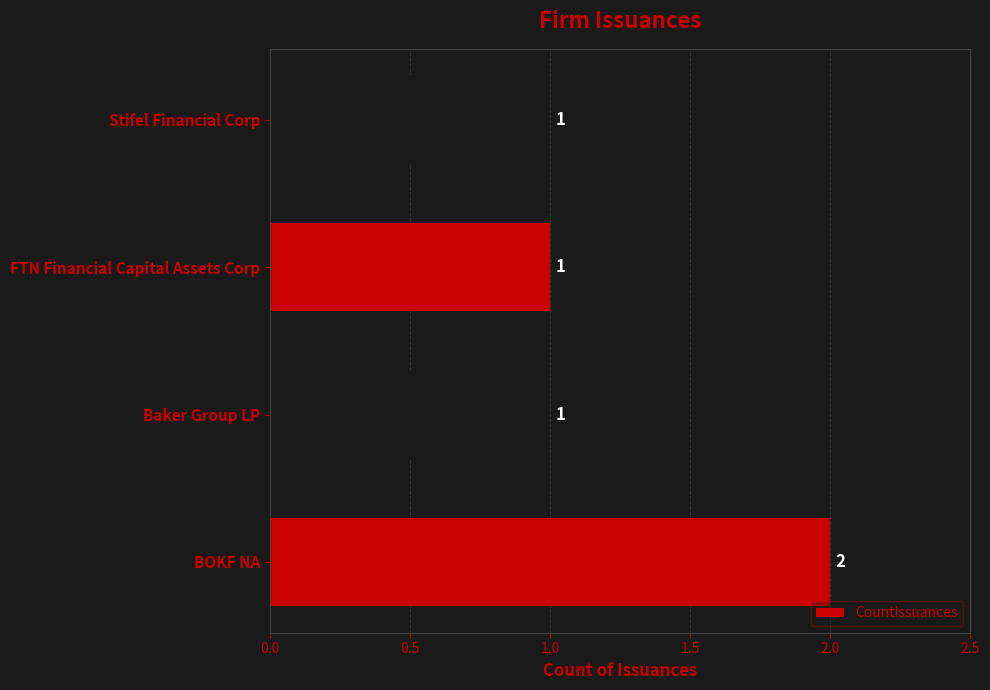

Which label corresponds to the largest value in the chart?

BOKF NA